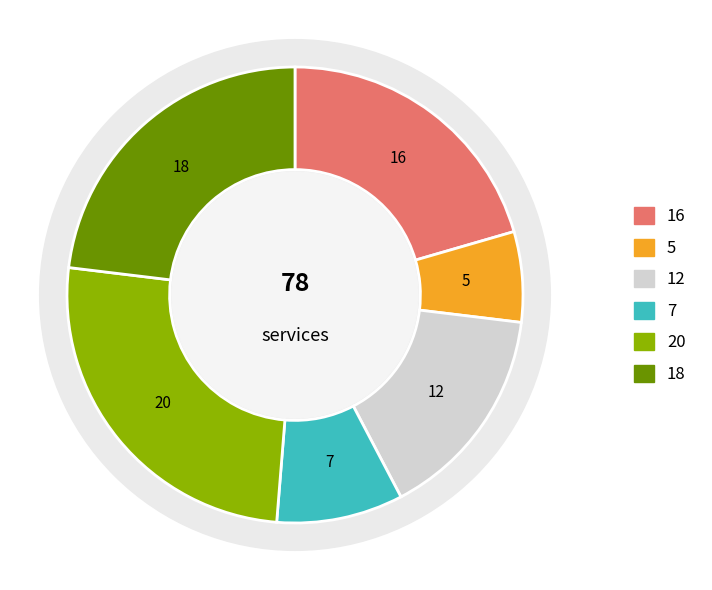

What is the change in value from 3 to 5?

+8